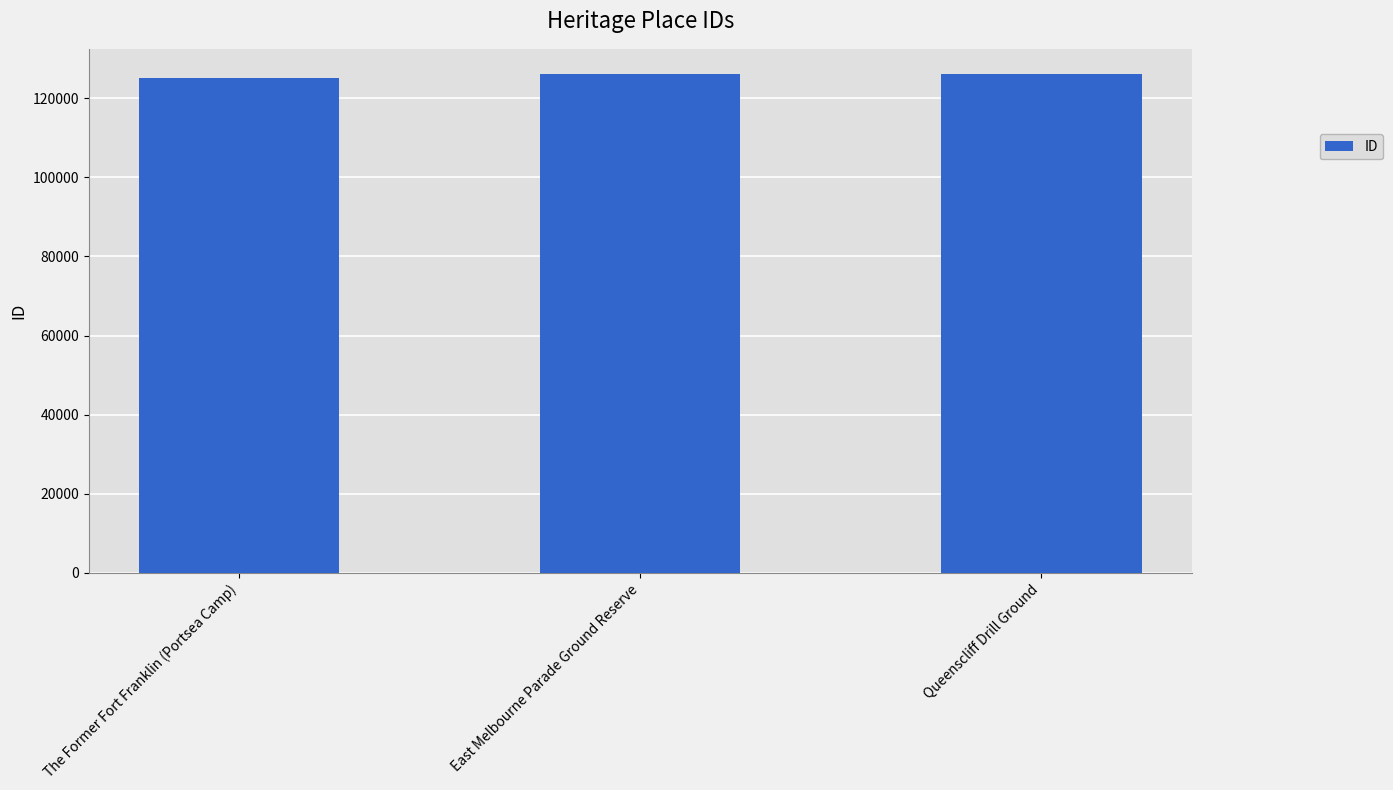

What is the label of the 3rd bar from the left?

Queenscliff Drill Ground